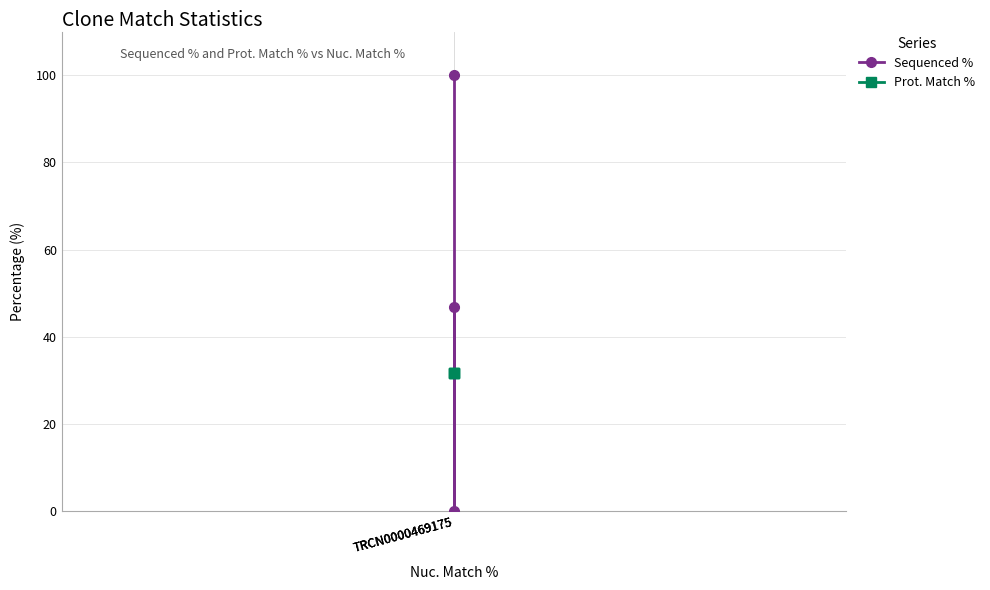

At how many categories does at least one series exceed 91?

1